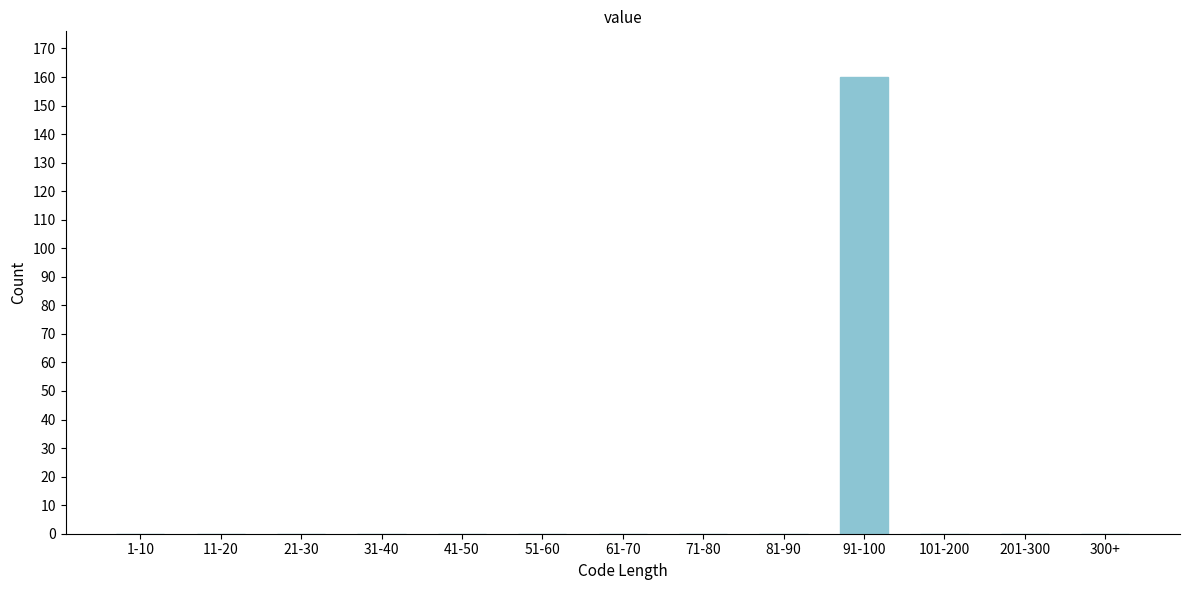

Reading right to left, what are all the values shown in this chart?

300+=0	201-300=0	101-200=0	91-100=160	81-90=0	71-80=0	61-70=0	51-60=0	41-50=0	31-40=0	21-30=0	11-20=0	1-10=0